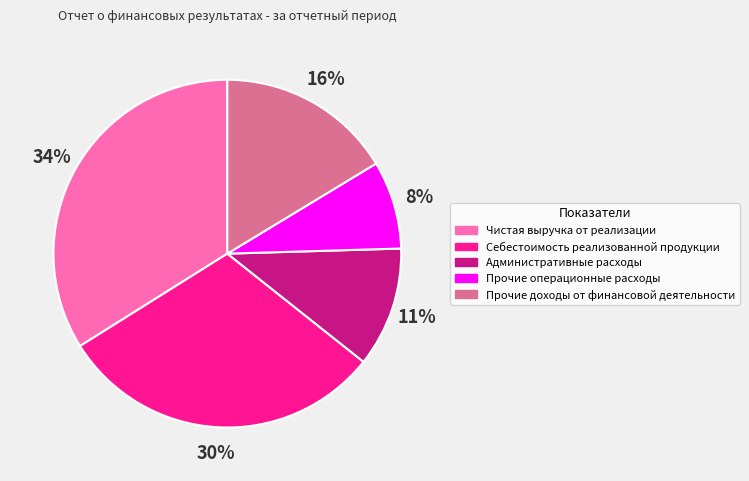

Combined, do Прочие доходы от финансовой деятельности and Себестоимость реализованной продукции account for over 50%?

No